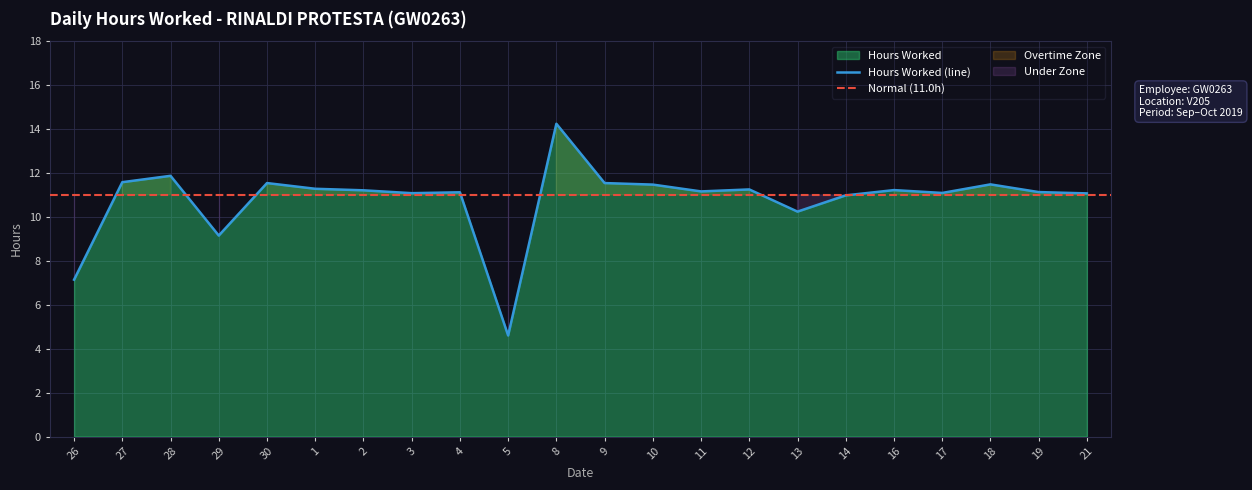

What position from the right is 30?

18